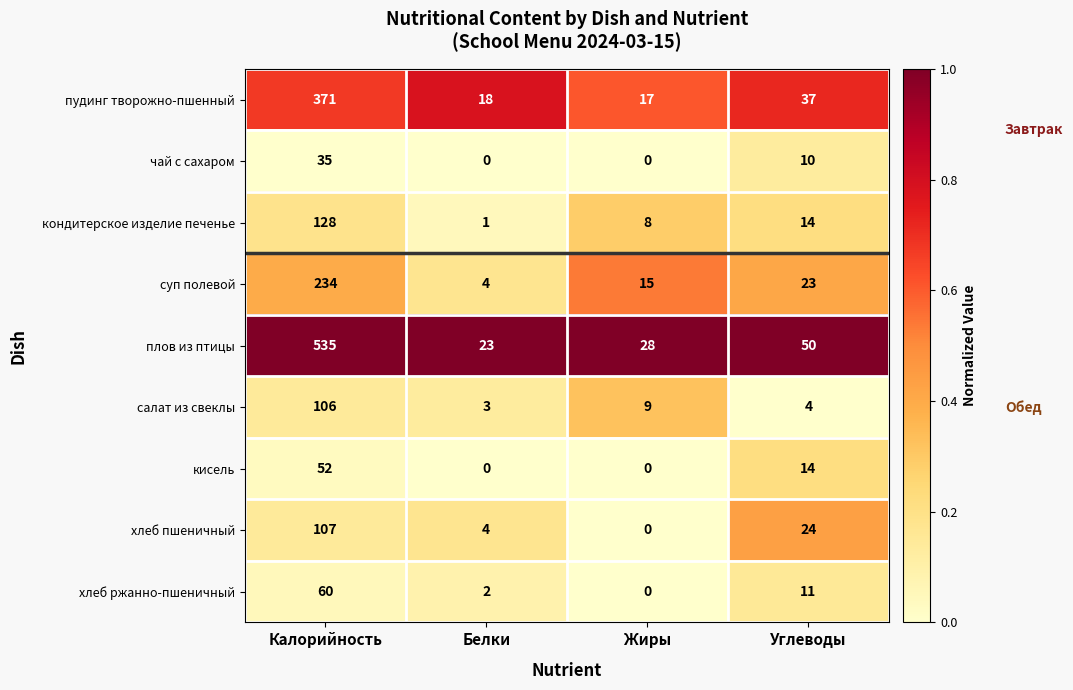

What is the difference between the maximum and minimum values in the суп полевой series?

230